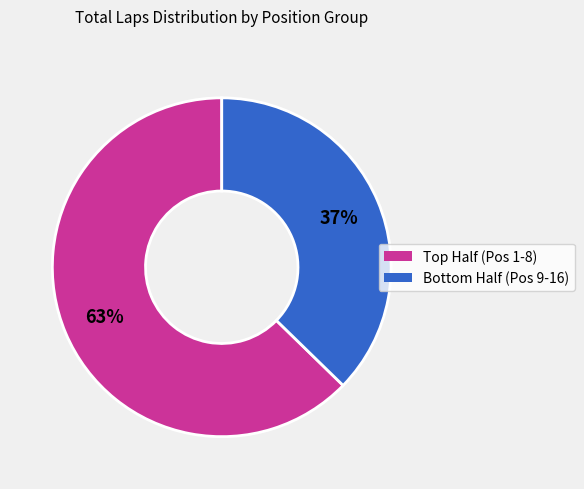

Which slice is the smallest?

Bottom Half (Pos 9-16)